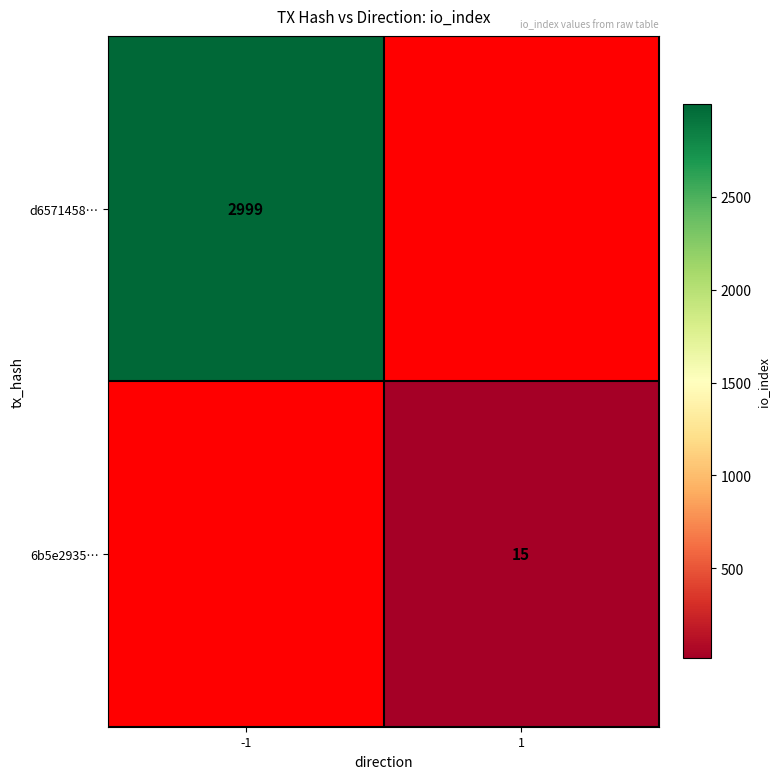

The d6571458… series shows 3932 at -1. True or false?

False